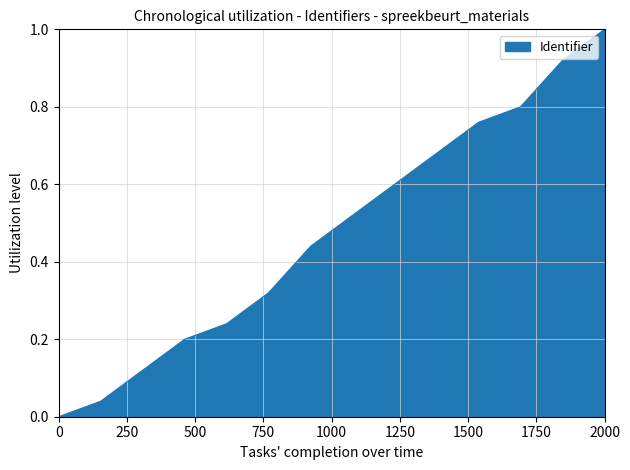

What is the greatest value displayed?

1.0